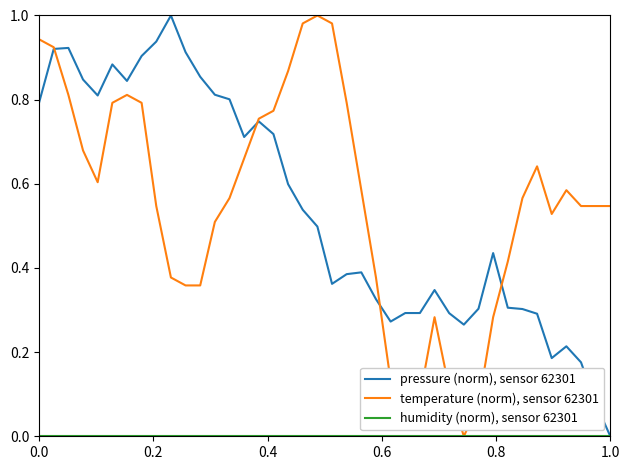

Does the chart display data point markers on the line(s)?

No